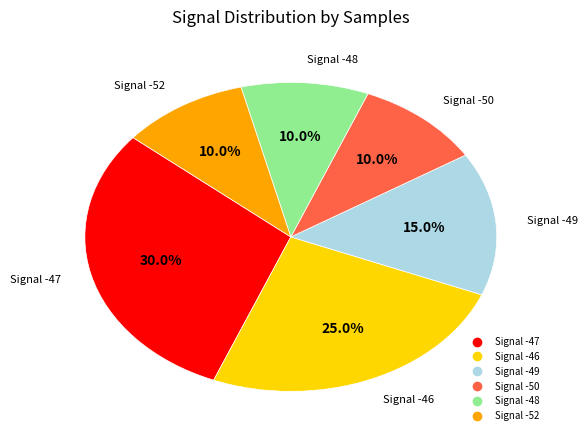

Is there any slice that represents more than half of the pie?

No